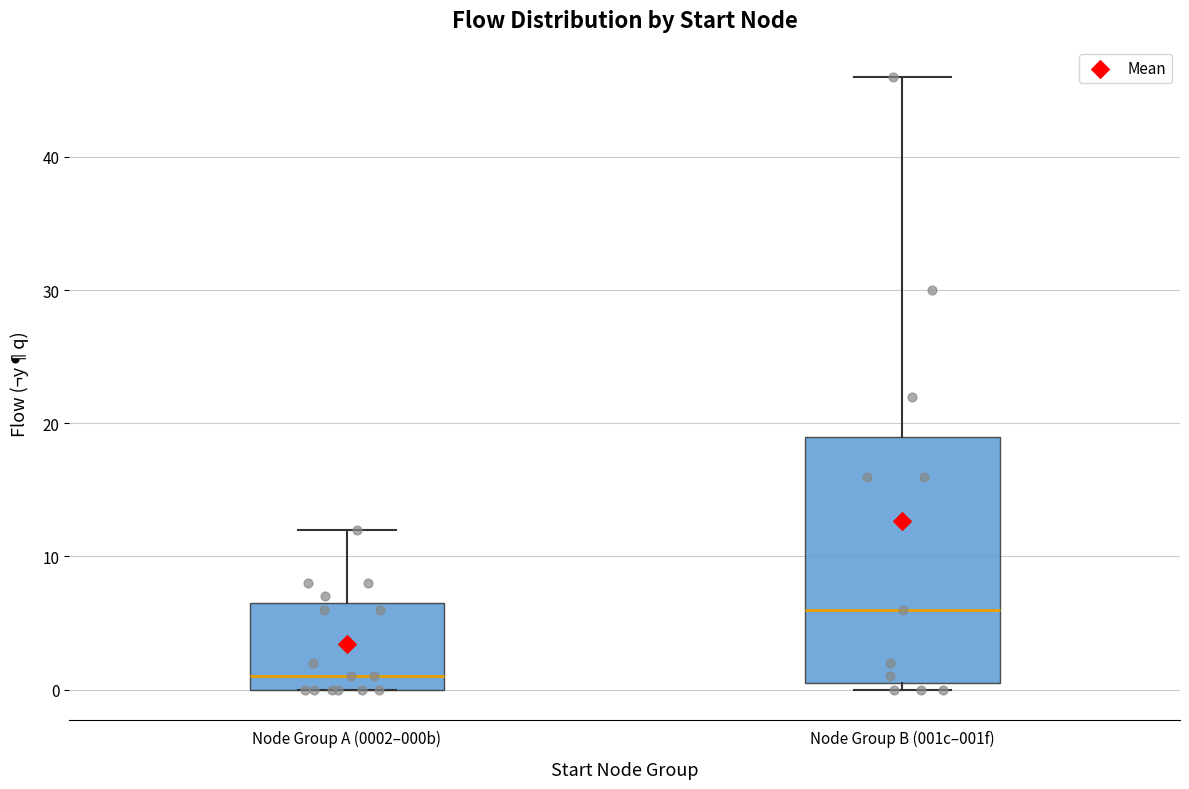

Reading left to right, read every box against the y-axis: the position of its median line, the range the box covers, and the ends of its whiskers. The values are not printed on the chart, so give them approximately, as read against the axis.

Node Group A (0002–000b): median 1, box 0 to 7, whiskers 0 to 12
Node Group B (001c–001f): median 6, box 1 to 19, whiskers 0 to 46